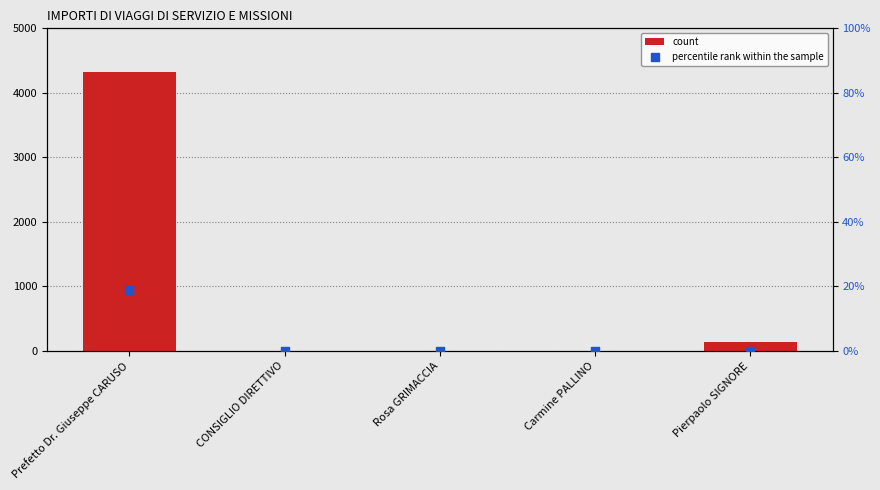

Which series has the widest spread of Y values?

count